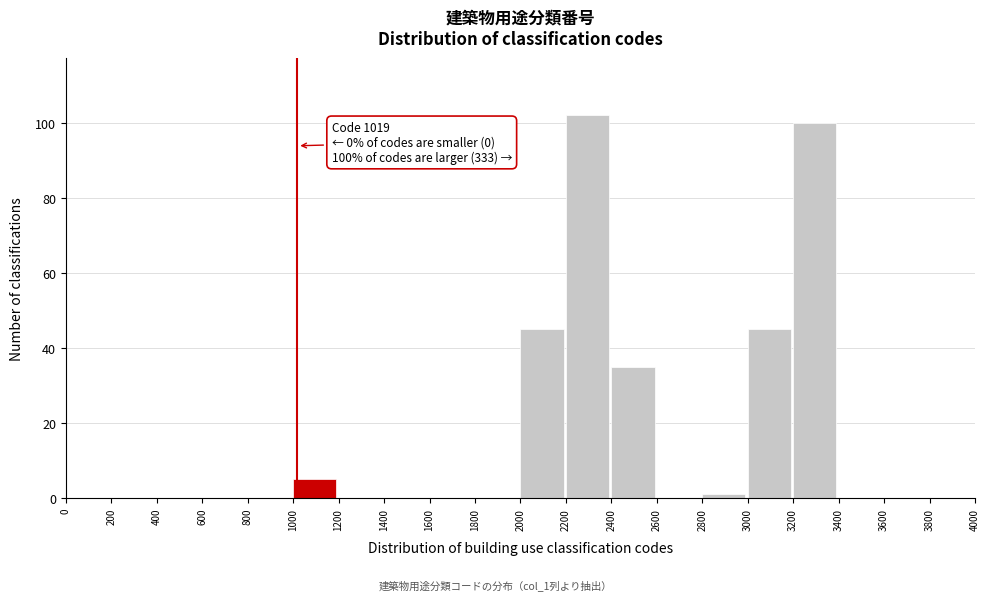

Over which range of the x-axis is the bar tallest?

2200 to 2400